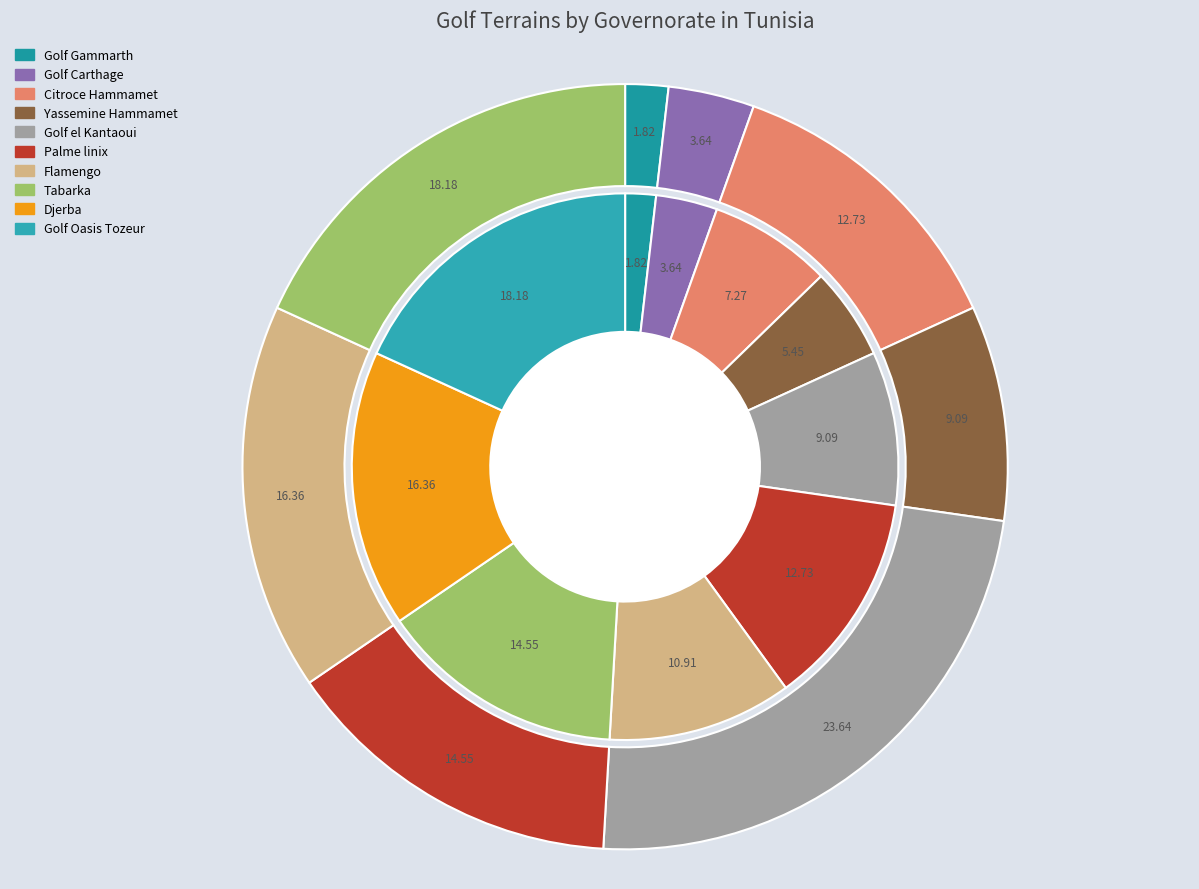

Which slice is the largest?

Tozeur